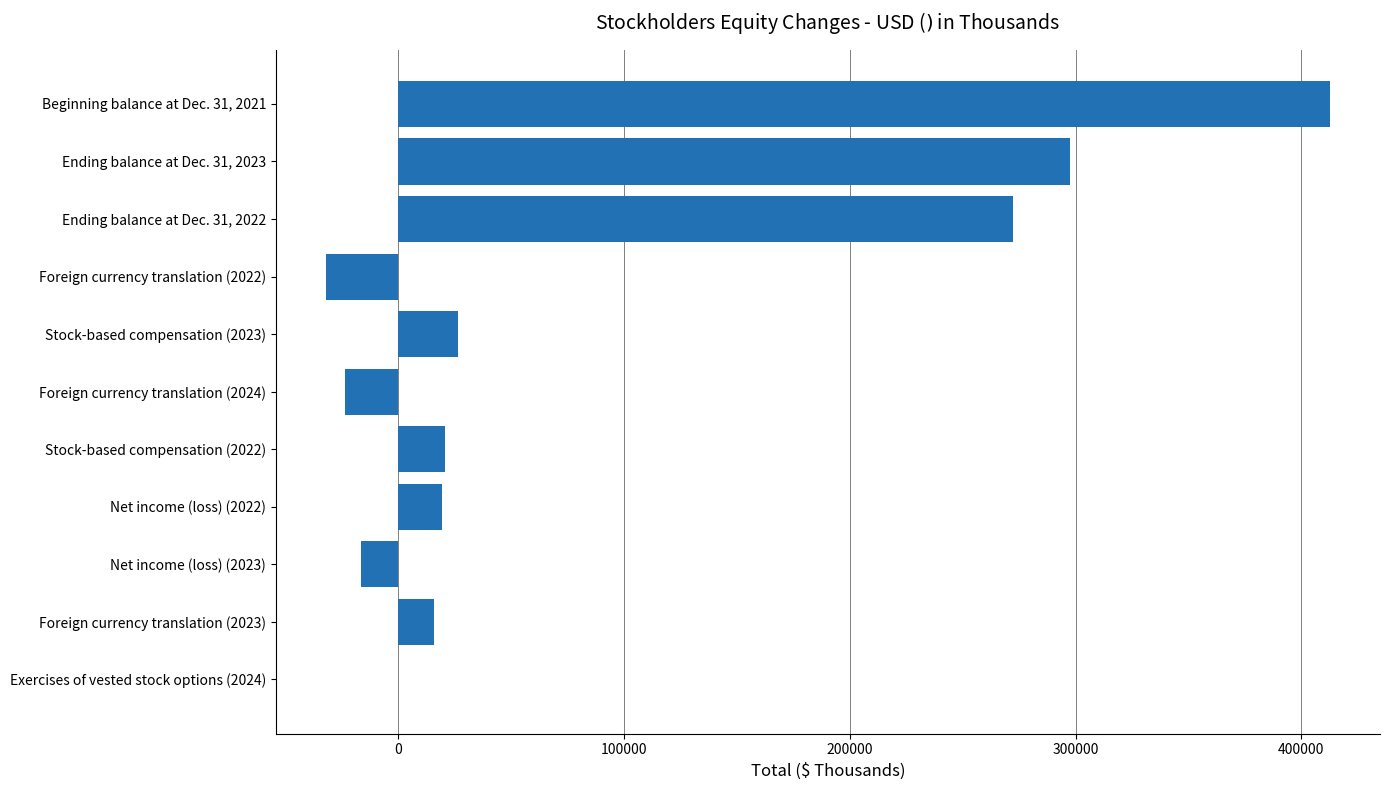

At which label is the value closest to 190370?

Ending balance at Dec. 31, 2022